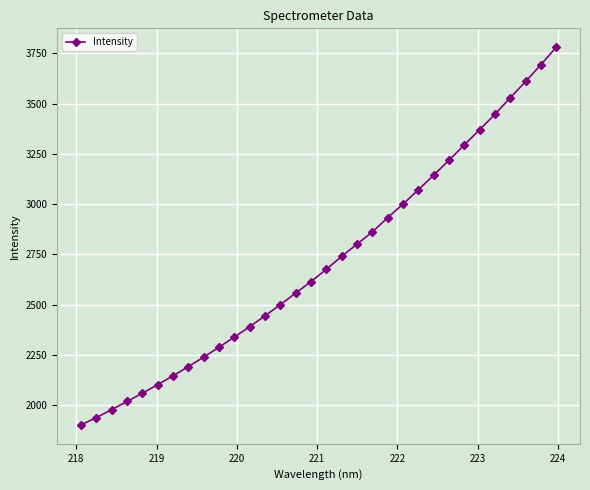

What is the sum of all values?

86879.2